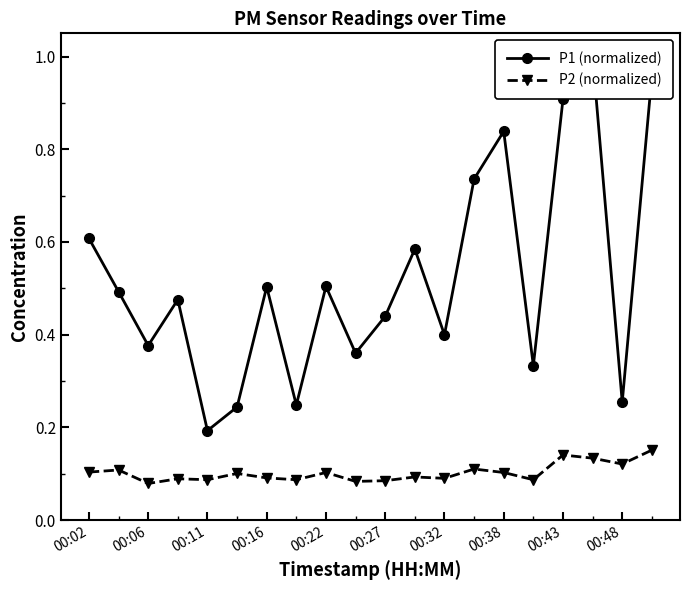

Reading left to right, extract all data points from this chart.

P1 (normalized): 0.6	0.5	0.4	0.5	0.2	0.2	0.5	0.2	0.5	0.4	0.4	0.6	0.4	0.7	0.8	0.3	0.9	1.0	0.3	1.0
P2 (normalized): 0.1	0.1	0.1	0.1	0.1	0.1	0.1	0.1	0.1	0.1	0.1	0.1	0.1	0.1	0.1	0.1	0.1	0.1	0.1	0.2